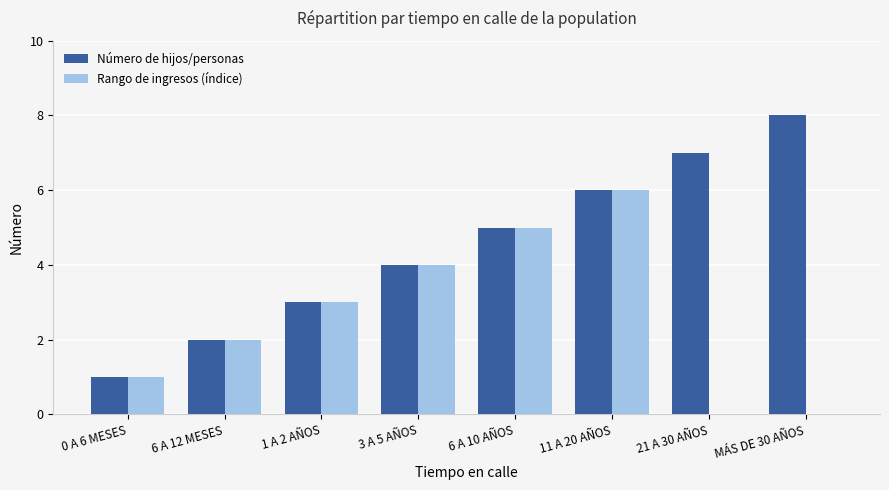

Read the Número de hijos/personas value at 21 A 30 AÑOS.

7